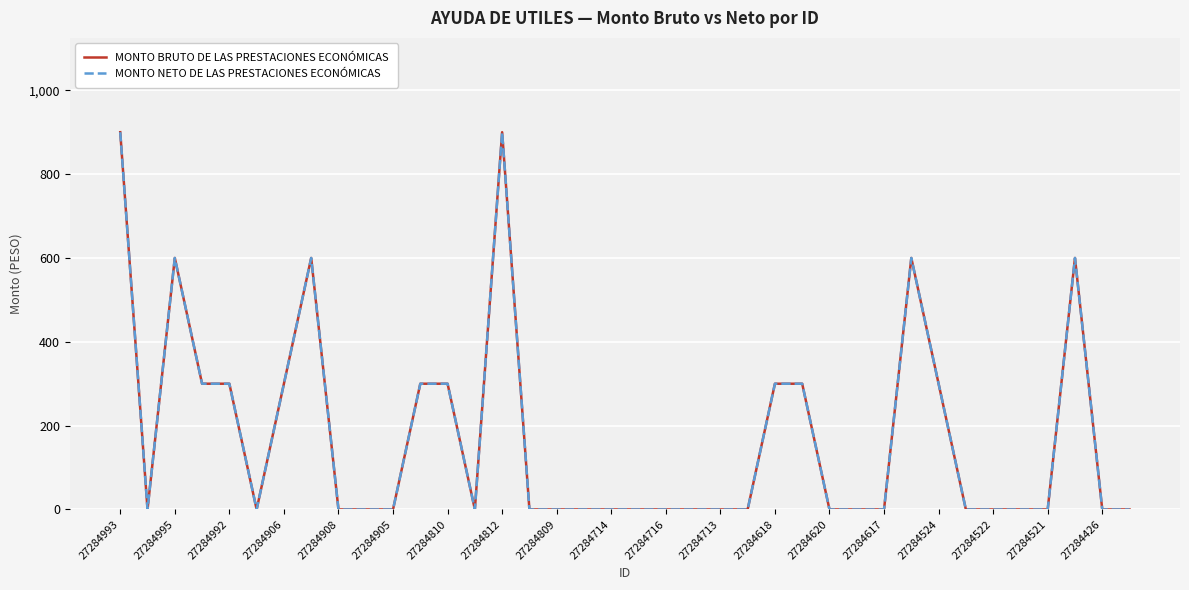

True or false: MONTO NETO DE LAS PRESTACIONES ECONÓMICAS and MONTO BRUTO DE LAS PRESTACIONES ECONÓMICAS cross at least once.

False